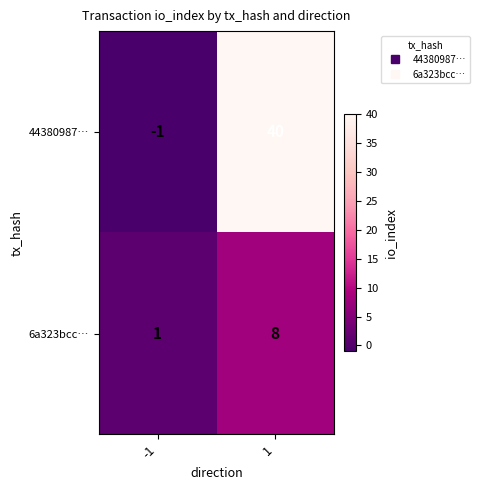

Reading right to left, extract all data points from this chart.

44380987…: 40	-1
6a323bcc…: 8	1